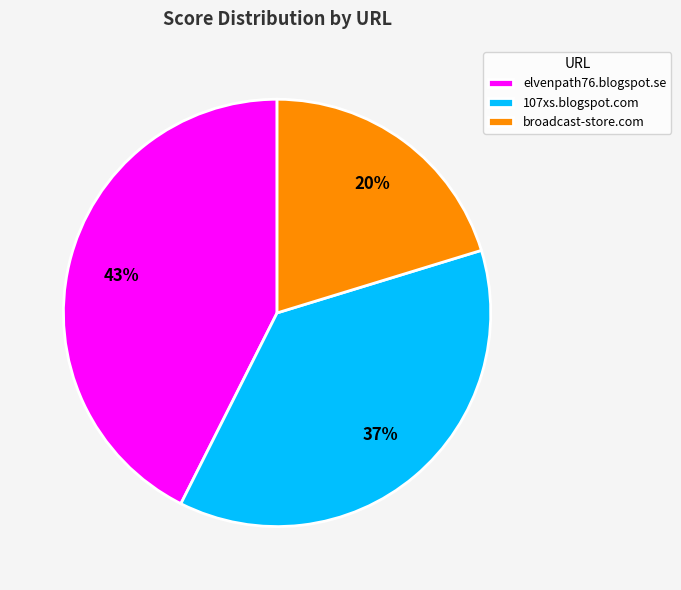

What is the smallest slice in the pie chart?

broadcast-store.com